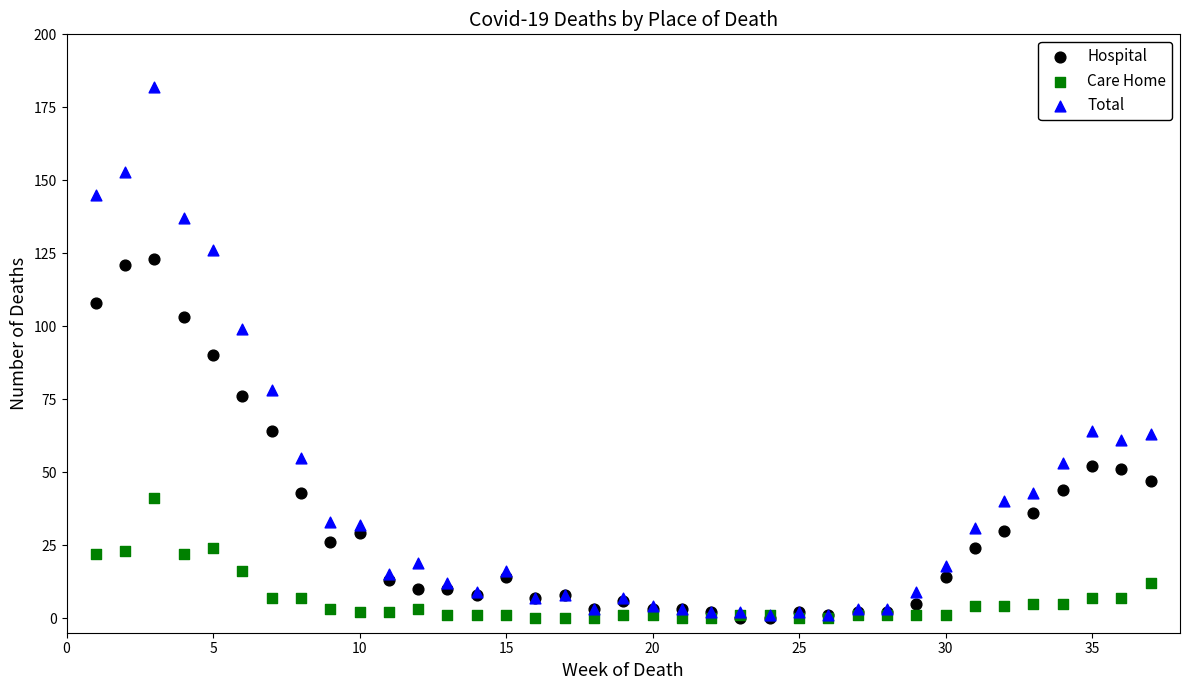

Which series has the widest spread of Y values?

Total